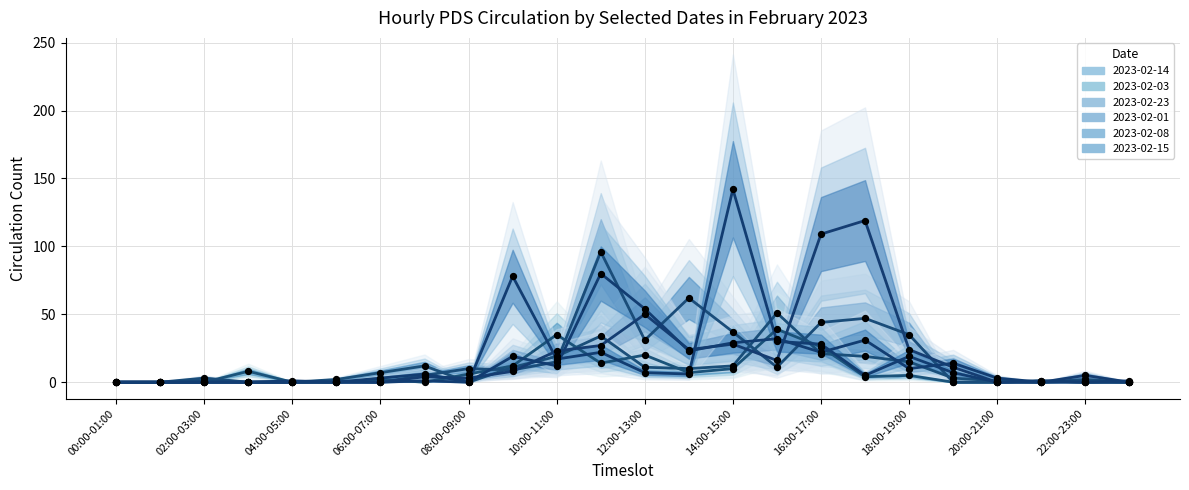

At how many categories does at least one series exceed 88?

4